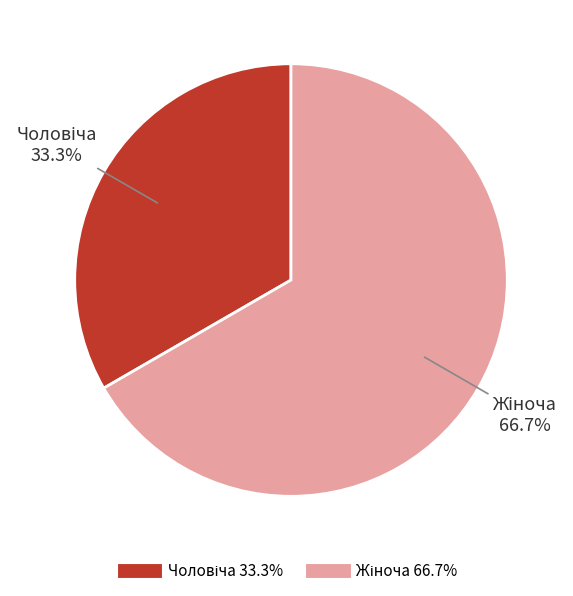

Is there a majority slice in this chart?

Yes